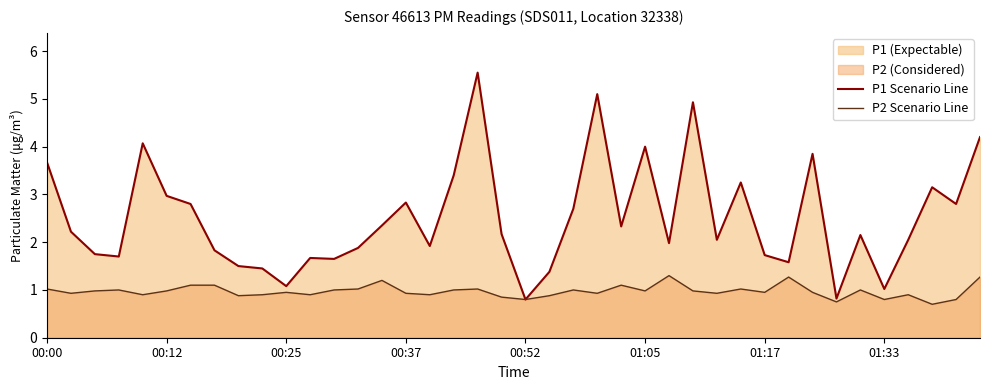

At how many categories does at least one series exceed 4?

5